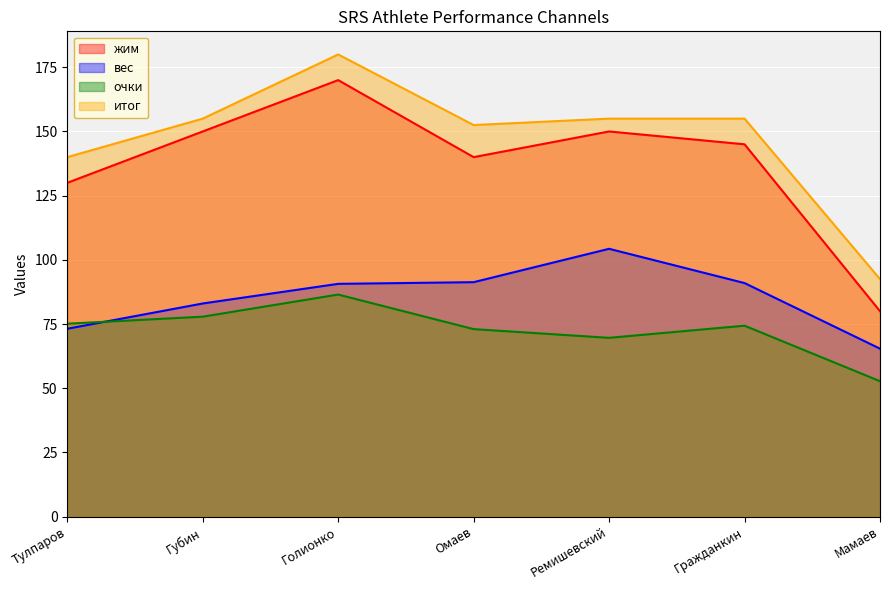

What are all the series names shown in the legend?

жим, вес, очки, итог